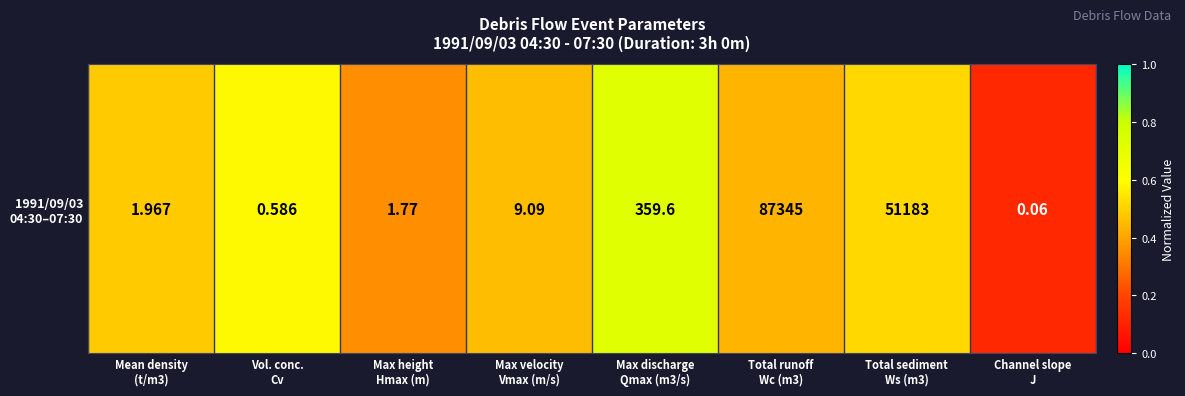

Rank the categories by value from lowest to highest.

Channel slope
J, Max height
Hmax (m), Total runoff
Wc (m3), Max velocity
Vmax (m/s), Mean density
(t/m3), Total sediment
Ws (m3), Vol. conc.
Cv, Max discharge
Qmax (m3/s)